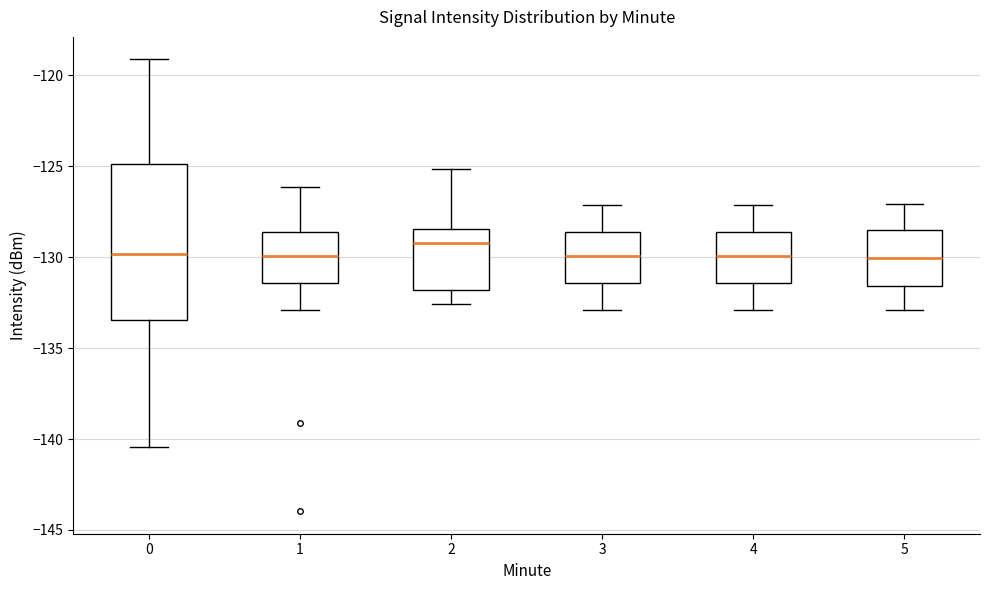

Comparing the boxes themselves (not the whiskers), which one is the tallest?

0